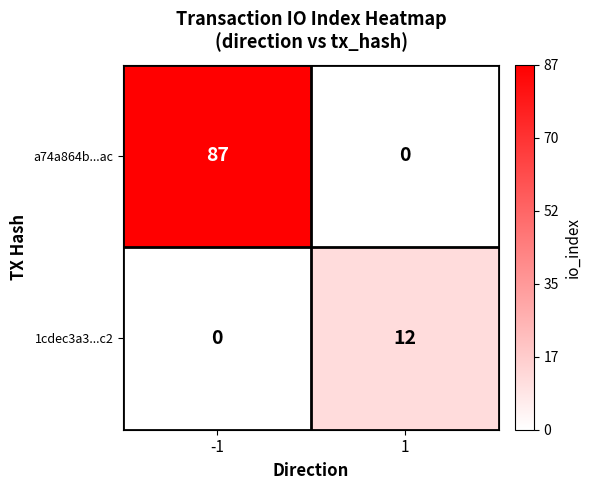

Which series has the largest range (max minus min)?

a74a864b...ac